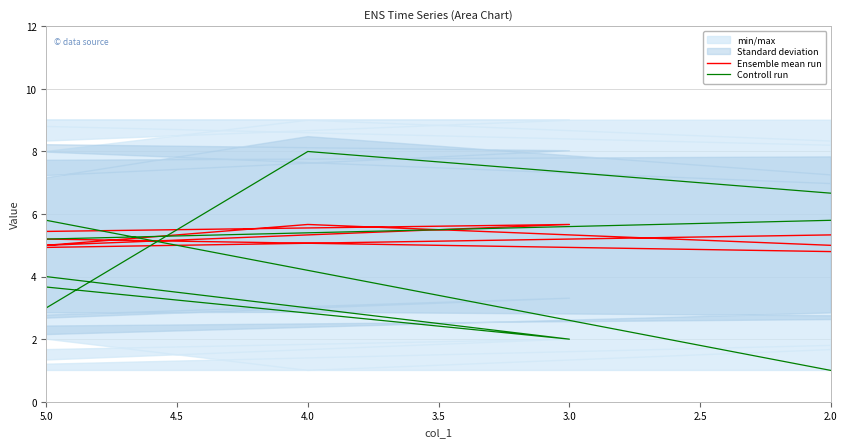

Count the Controll run values in the range 3 to 7.

5